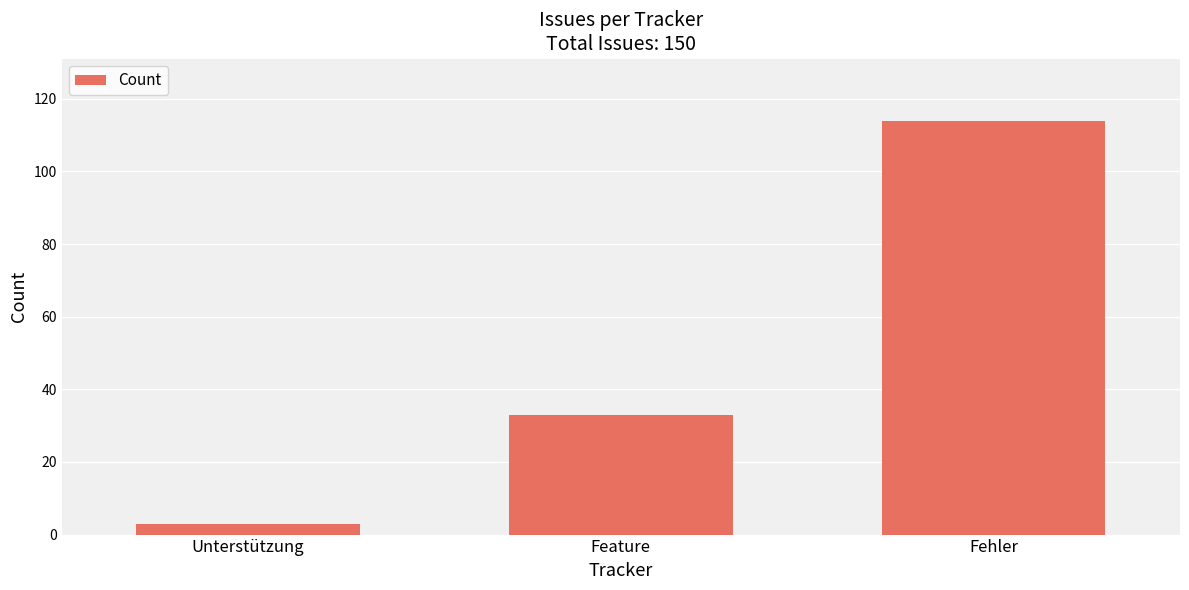

What is the difference between the values at Feature and Unterstützung?

30